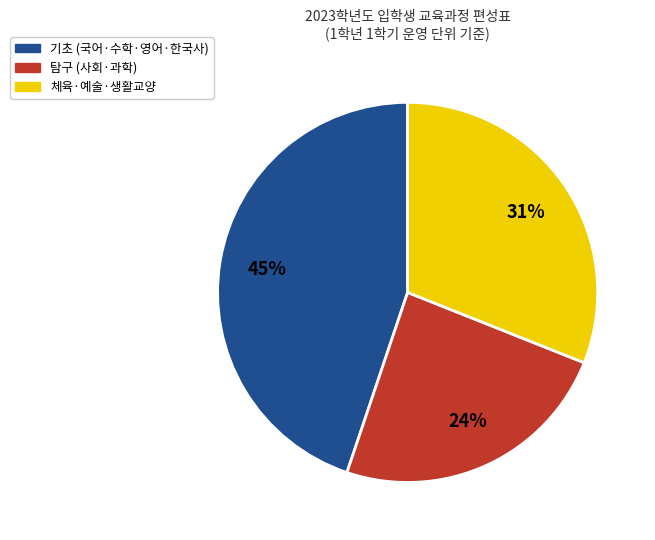

True or false: 기초 (국어·수학·영어·한국사) accounts for 33% of the total.

False